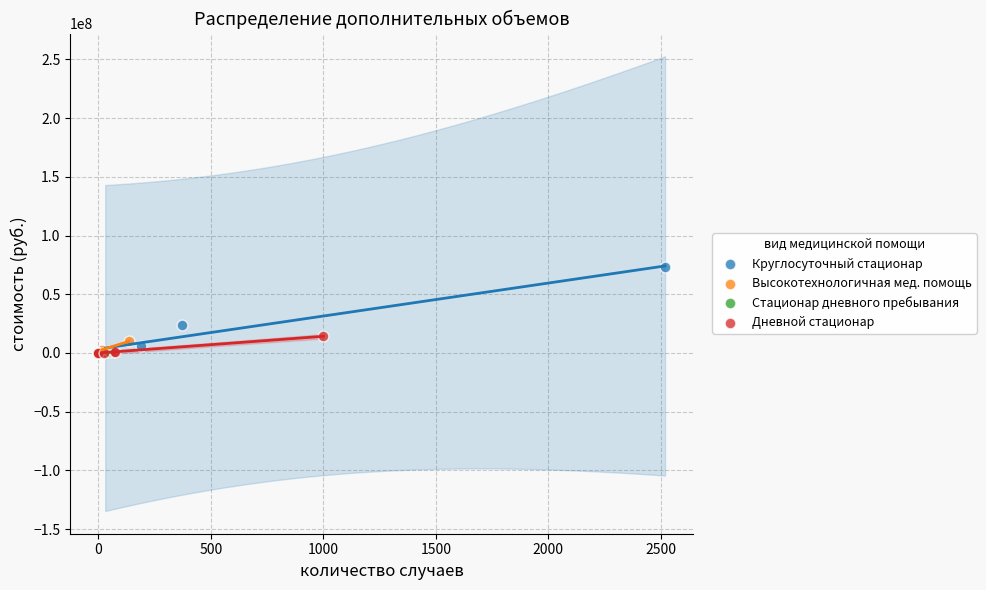

Which series has the largest Y range (max minus min)?

Круглосуточный стационар